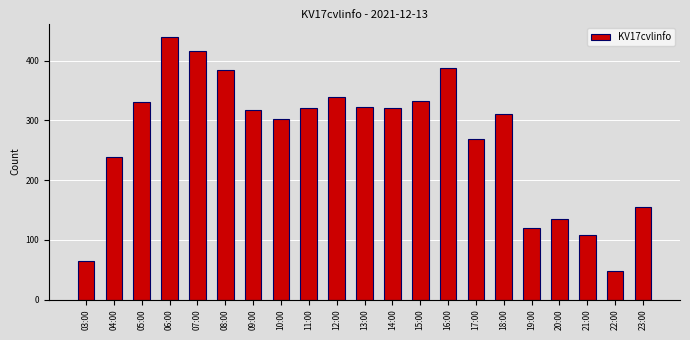

Which has a higher value, 03:00 or 14:00?

14:00